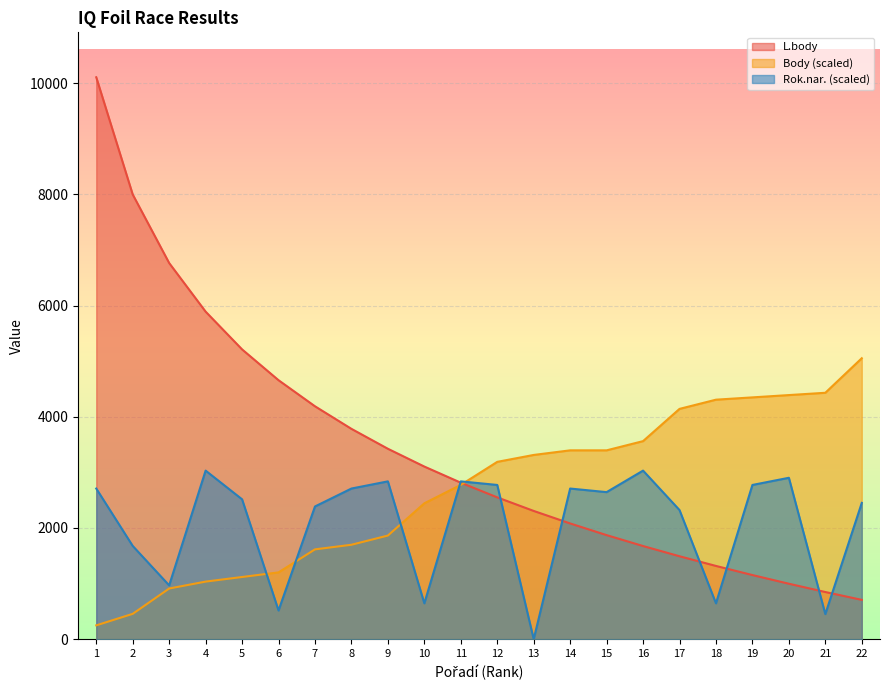

Is it true that Rok.nar. equals 943.5 at 18?

False